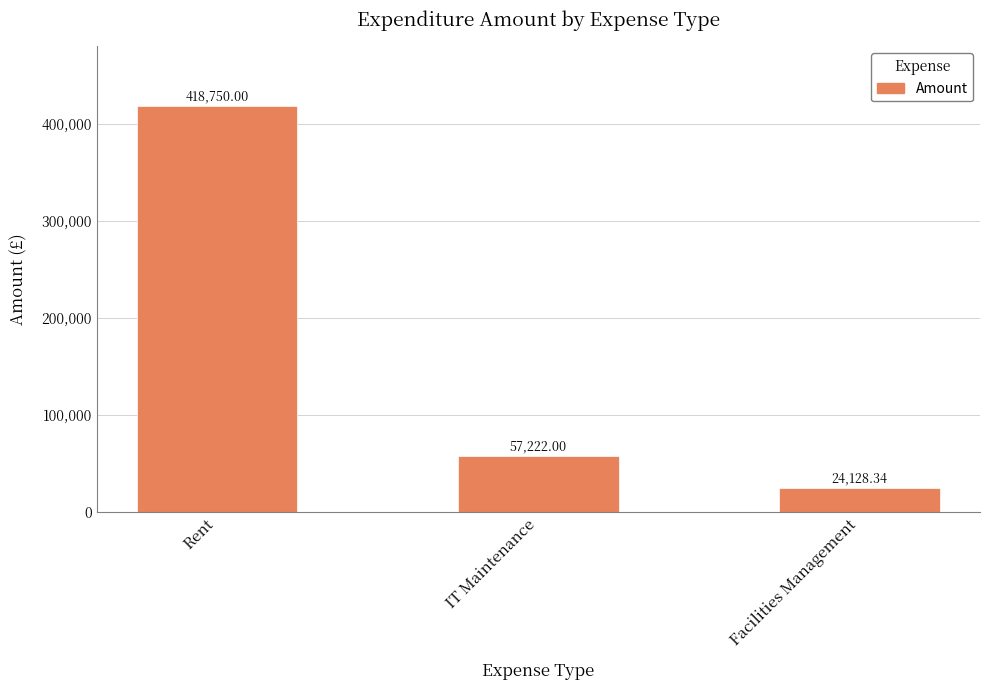

What position from the left is IT Maintenance?

2